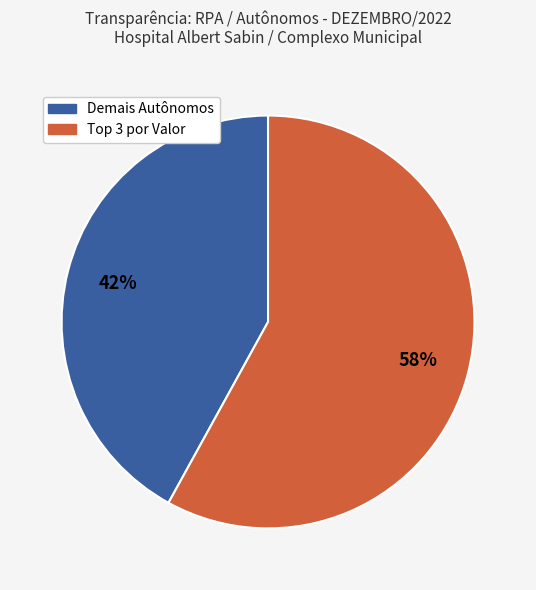

To the nearest percent, what is the difference between the largest and smallest slice percentages?

16%